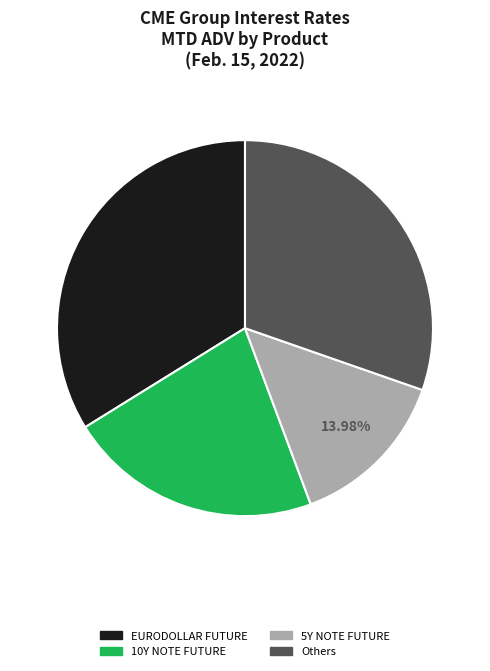

Is there a majority slice in this chart?

No